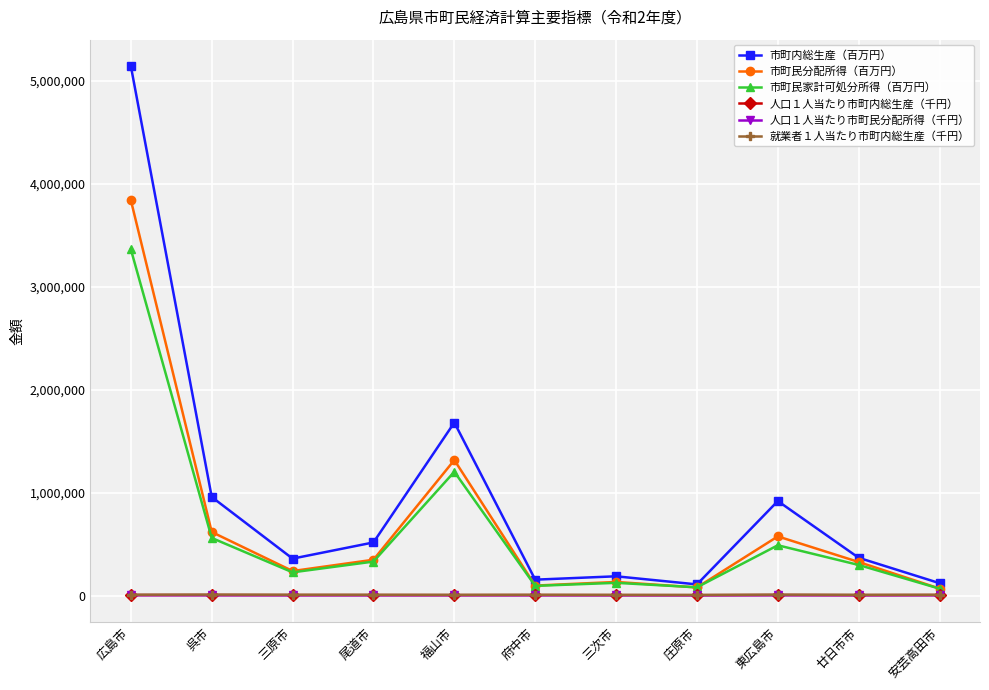

Does the chart display data point markers on the line(s)?

Yes